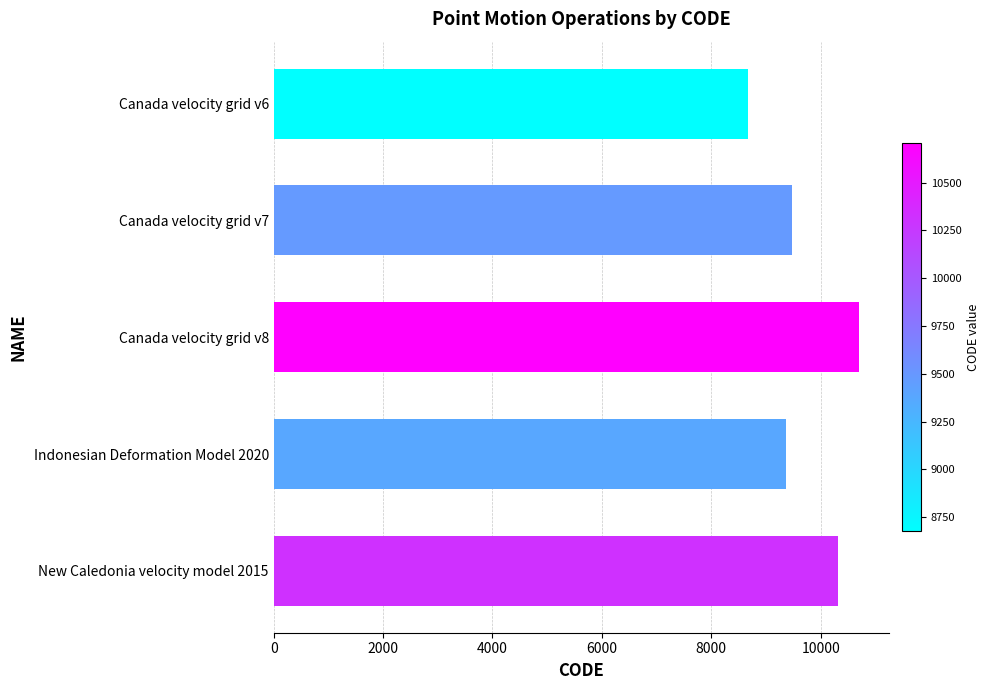

Reading bottom to top, extract all data points from this chart.

10323	9375	10707	9483	8676